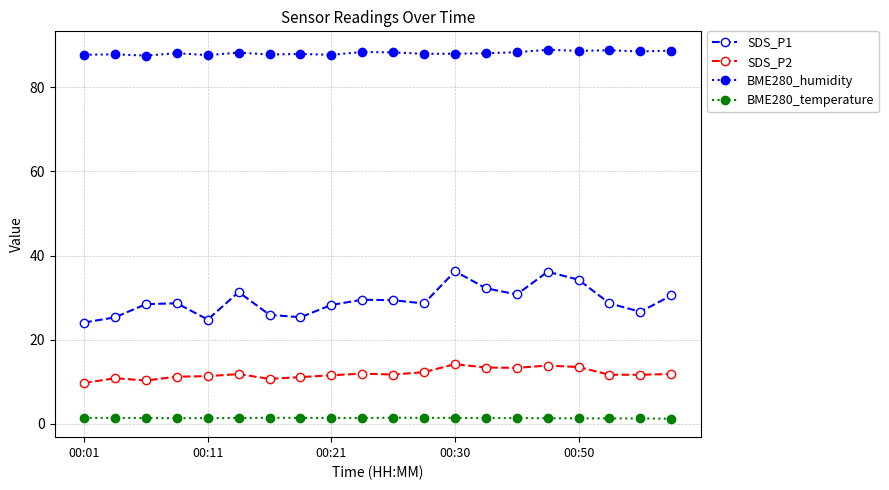

What is the value of the SDS_P1 point at the 12th from the left?

28.6